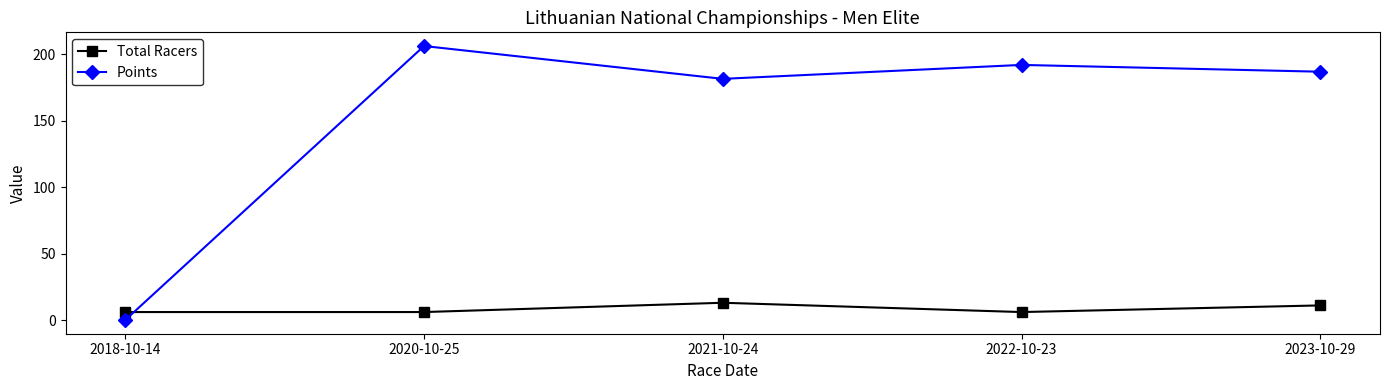

Count the number of categories in the chart.

5